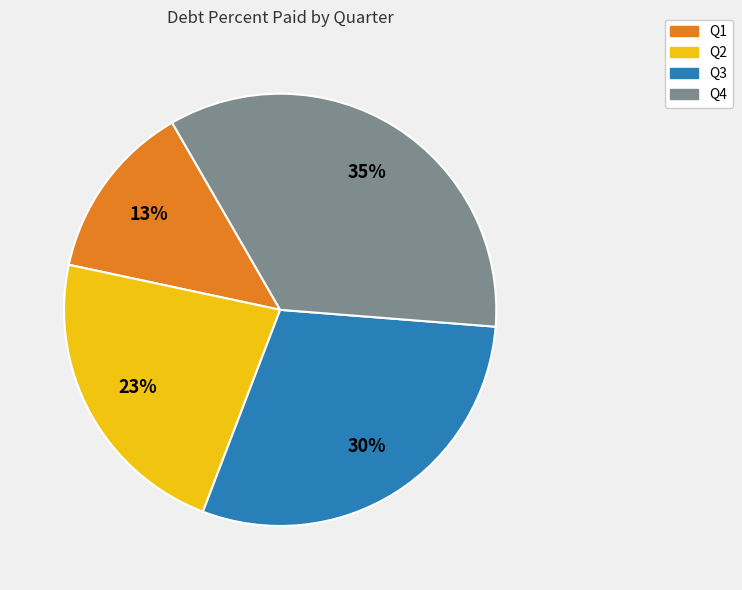

Does any single category account for the majority?

No